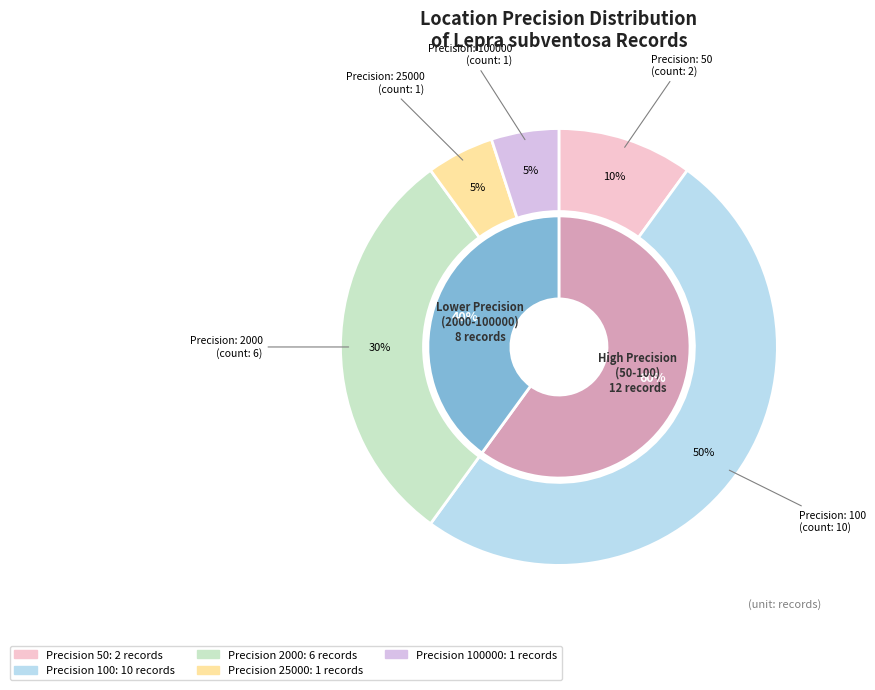

Which category has the smallest portion of the pie?

25000